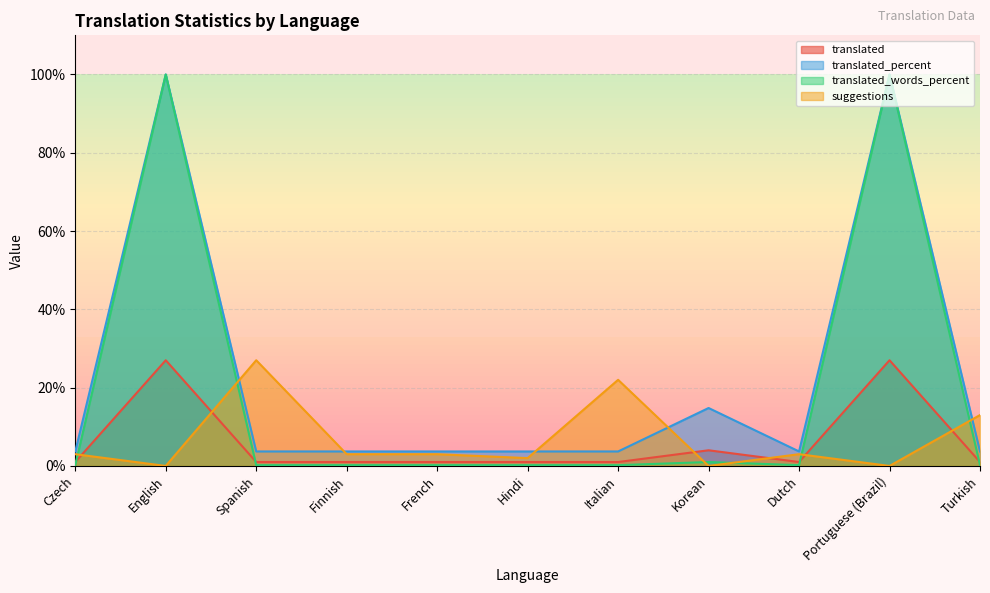

What is the difference between the second highest and minimum values in the translated_percent series?

96.3